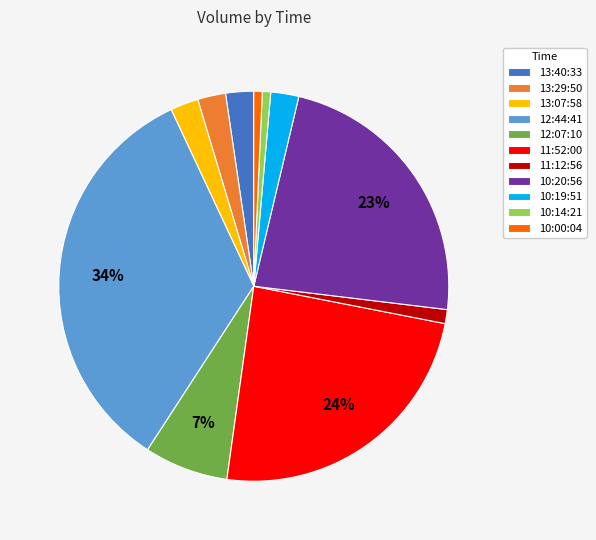

Which category has the biggest portion of the pie?

12:44:41